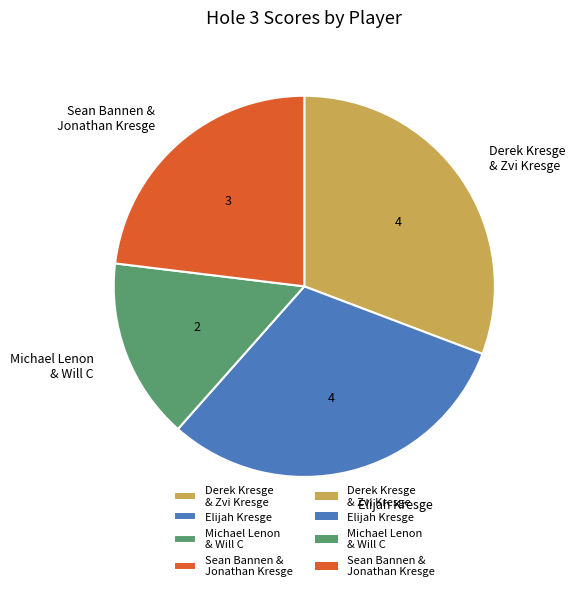

Which has a higher value, Michael Lenon & Will C or Elijah Kresge?

Elijah Kresge